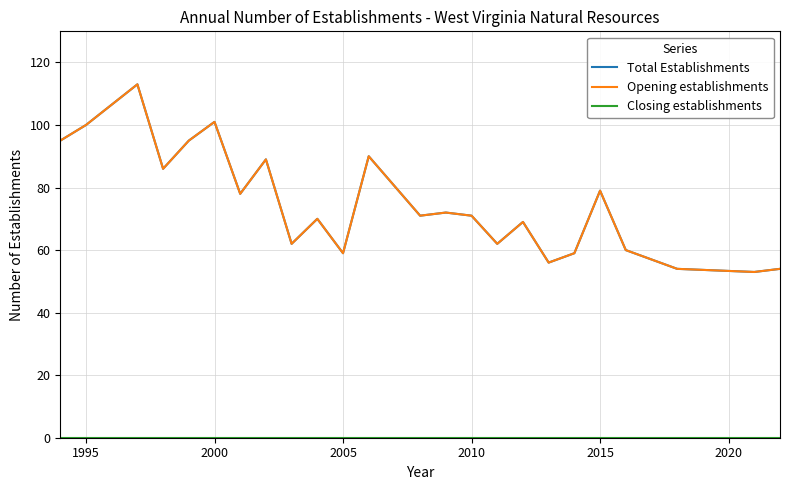

Reading left to right, what are all the values shown in this chart?

Total Establishments: 95	100	113	86	95	101	78	89	62	70	59	90	71	72	71	62	69	56	59	79	60	54	53	54
Opening establishments: 95	100	113	86	95	101	78	89	62	70	59	90	71	72	71	62	69	56	59	79	60	54	53	54
Closing establishments: 0	0	0	0	0	0	0	0	0	0	0	0	0	0	0	0	0	0	0	0	0	0	0	0